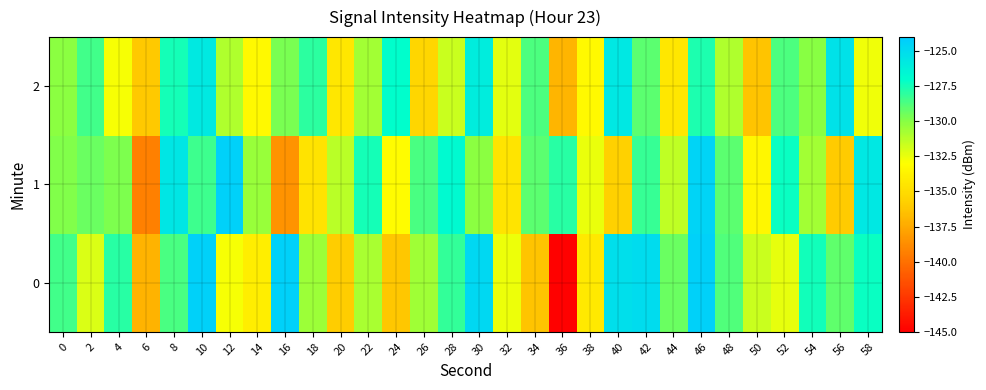

Reading right to left, what are all the values shown in this chart?

0: 58=-127.2	56=-129.2	54=-127.4	52=-132.4	50=-131.7	48=-128.8	46=-124.4	44=-129.4	42=-125.0	40=-125.2	38=-134.3	36=-144.9	34=-136.3	32=-132.6	30=-124.8	28=-128.1	26=-130.6	24=-136.1	22=-130.9	20=-135.9	18=-130.5	16=-124.4	14=-134.0	12=-132.8	10=-124.4	8=-128.6	6=-137.1	4=-127.9	2=-132.0	0=-128.5
1: 58=-125.7	56=-136.0	54=-130.7	52=-127.2	50=-133.5	48=-129.0	46=-124.6	44=-131.5	42=-128.2	40=-135.7	38=-132.5	36=-127.9	34=-129.0	32=-134.6	30=-130.1	28=-126.8	26=-128.7	24=-133.1	22=-127.5	20=-131.2	18=-134.6	16=-138.5	14=-130.5	12=-124.3	10=-128.4	8=-125.6	6=-139.3	4=-129.8	2=-129.4	0=-129.9
2: 58=-132.7	56=-125.3	54=-130.0	52=-128.7	50=-136.3	48=-131.0	46=-127.7	44=-134.3	42=-129.0	40=-125.7	38=-133.3	36=-137.0	34=-128.7	32=-132.3	30=-126.0	28=-131.7	26=-135.3	24=-127.0	22=-130.7	20=-134.3	18=-128.0	16=-129.7	14=-133.3	12=-131.0	10=-125.8	8=-127.5	6=-136.1	4=-132.8	2=-128.5	0=-130.1